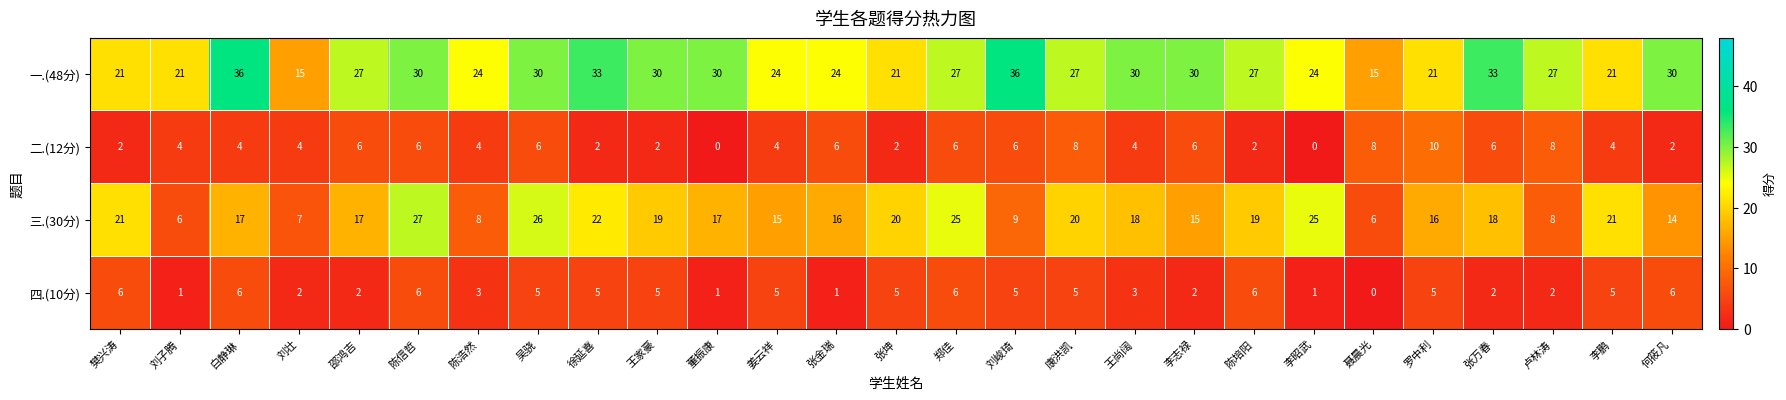

Between 陈浩然 and 吴骁, which series saw the biggest shift?

三.(30分)